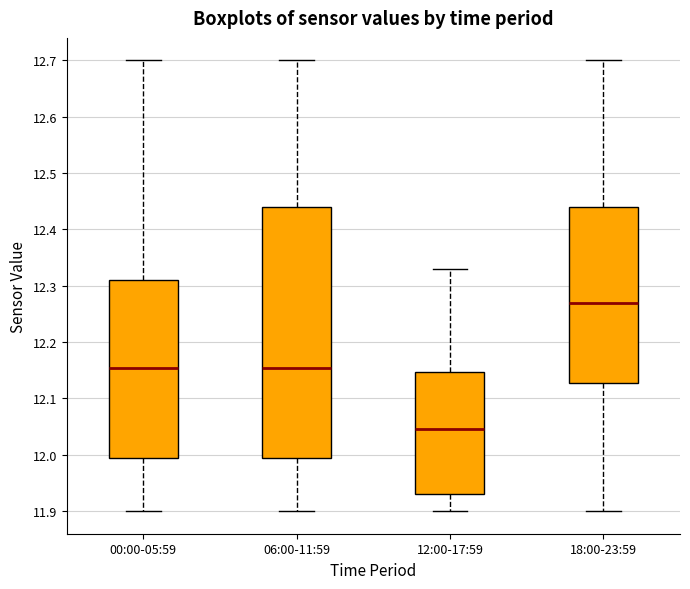

Reading left to right, transcribe this box plot: for each box, give where its median line is, the range the box spans, and where its two whiskers end, as read against the y-axis. The values are not printed on the chart, so give them approximately, as read against the axis.

00:00-05:59: median 12.16, box 12.00 to 12.31, whiskers 11.90 to 12.70
06:00-11:59: median 12.16, box 12.00 to 12.44, whiskers 11.90 to 12.70
12:00-17:59: median 12.05, box 11.93 to 12.15, whiskers 11.90 to 12.33
18:00-23:59: median 12.27, box 12.13 to 12.44, whiskers 11.90 to 12.70